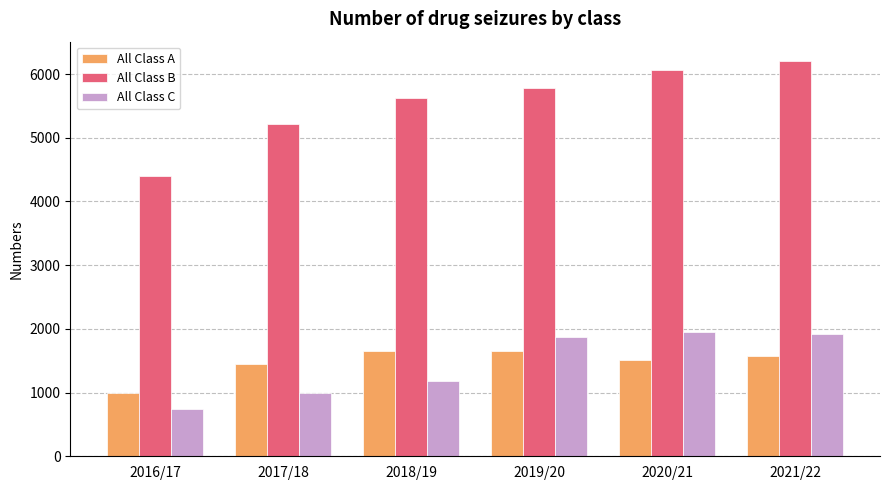

What position from the right is 2021/22?

1